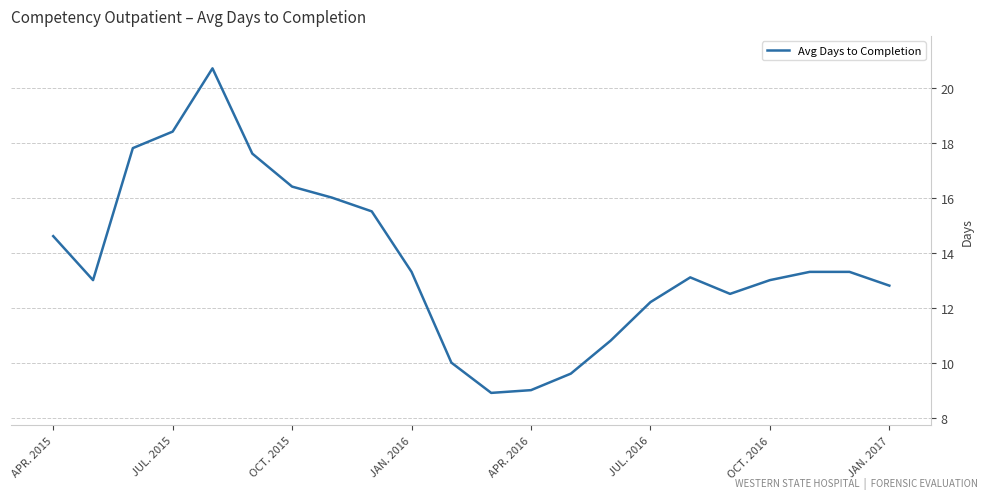

What is the difference between the second highest and minimum values?

9.5